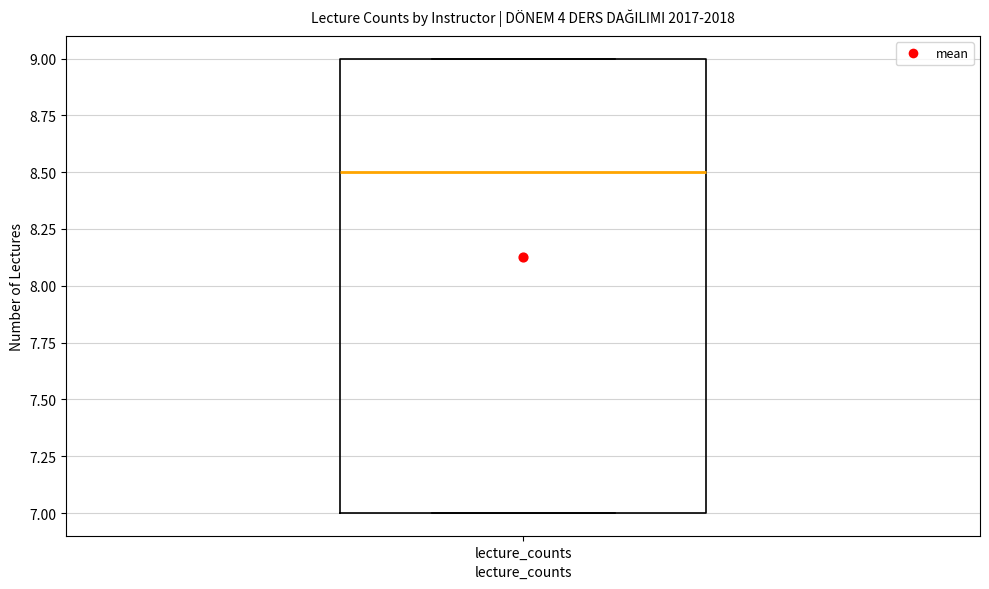

Where is the upper edge of the box for lecture_counts on the y-axis? The values are not printed on the chart, so give them approximately, as read against the axis.

9.0